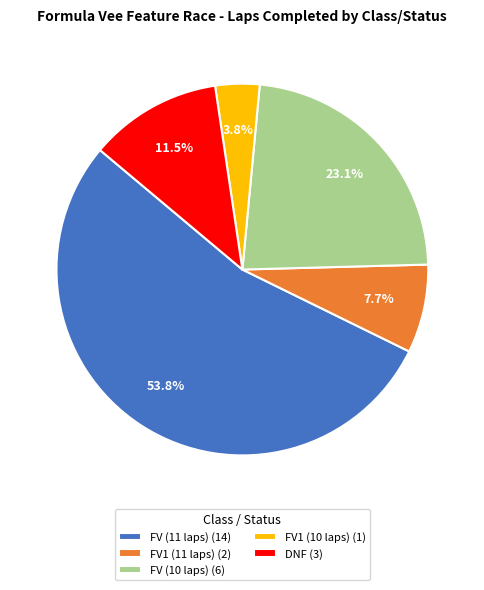

Count the number of slices in the pie.

5